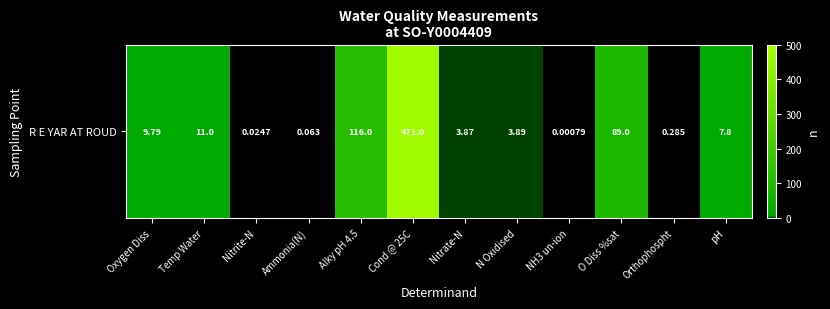

What is the change in value from Nitrite-N to Cond @ 25C?

+471.0